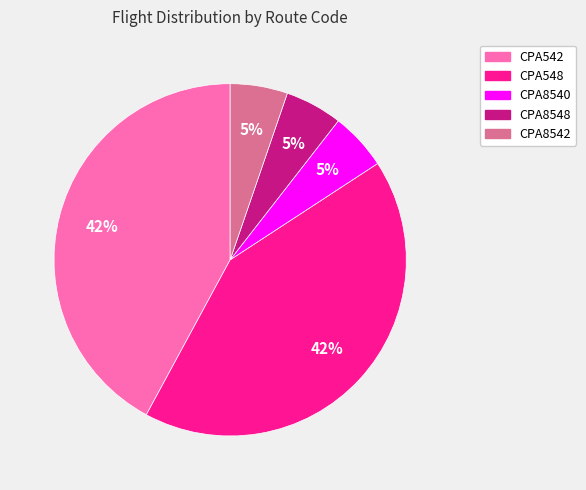

How many slices are in this pie chart?

5